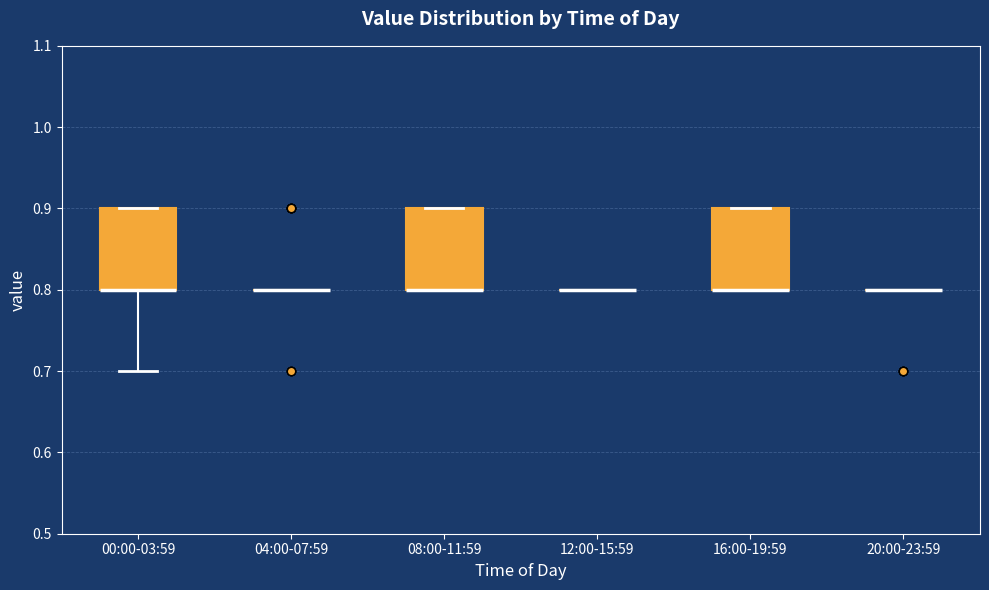

Reading left to right, read every box against the y-axis: the position of its median line, the range the box covers, and the ends of its whiskers. The values are not printed on the chart, so give them approximately, as read against the axis.

00:00-03:59: median 0.8 (drawn on the box's lower edge), box 0.8 to 0.9, whiskers 0.7 to 0.9
04:00-07:59: box collapsed to a line at 0.8, whiskers 0.8 to 0.8
08:00-11:59: median 0.8 (drawn on the box's lower edge), box 0.8 to 0.9, whiskers 0.8 to 0.9
12:00-15:59: box collapsed to a line at 0.8, whiskers 0.8 to 0.8
16:00-19:59: median 0.8 (drawn on the box's lower edge), box 0.8 to 0.9, whiskers 0.8 to 0.9
20:00-23:59: box collapsed to a line at 0.8, whiskers 0.8 to 0.8